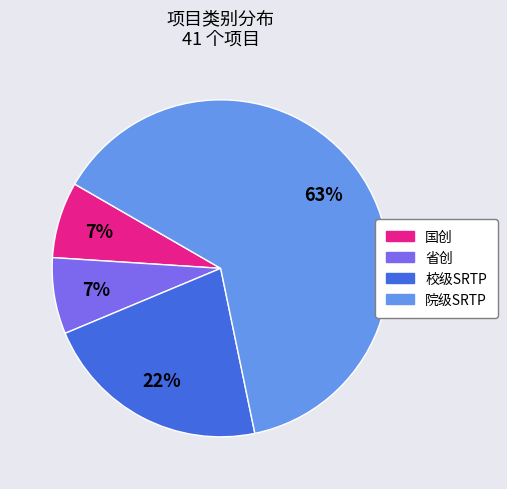

How many slices are in this pie chart?

4